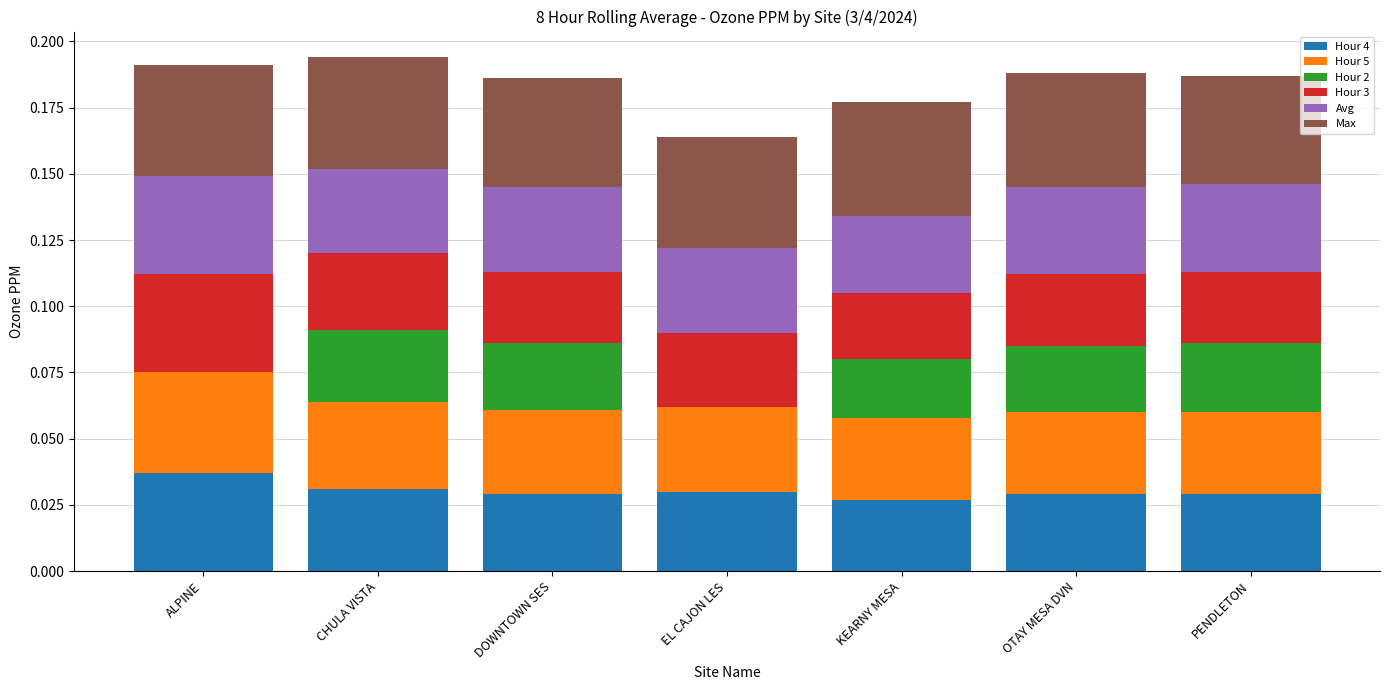

True or false: Hour 4 has a value of 0.0 at CHULA VISTA.

True